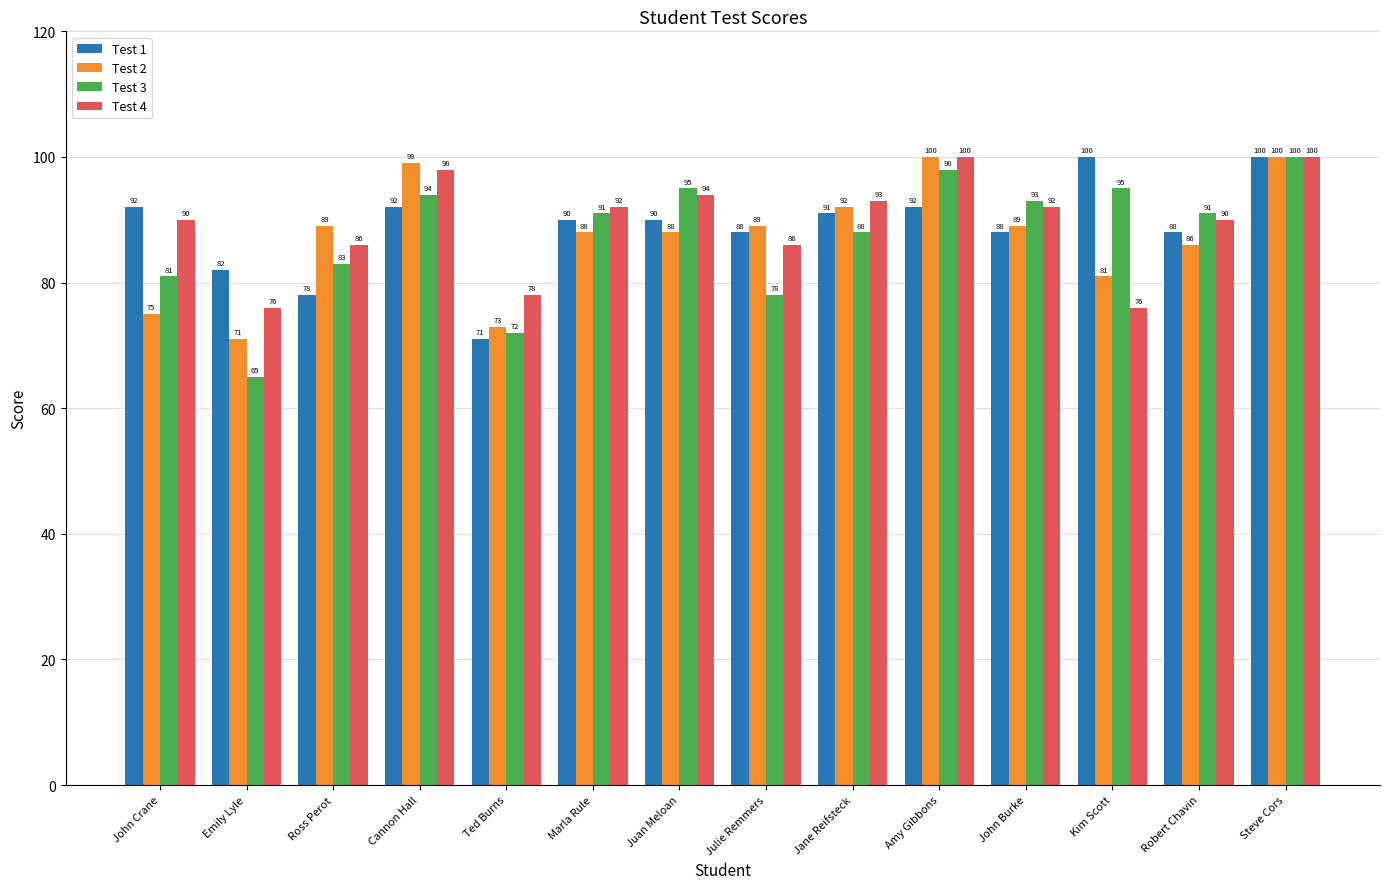

What is the sum of all Test 4 values?

1251